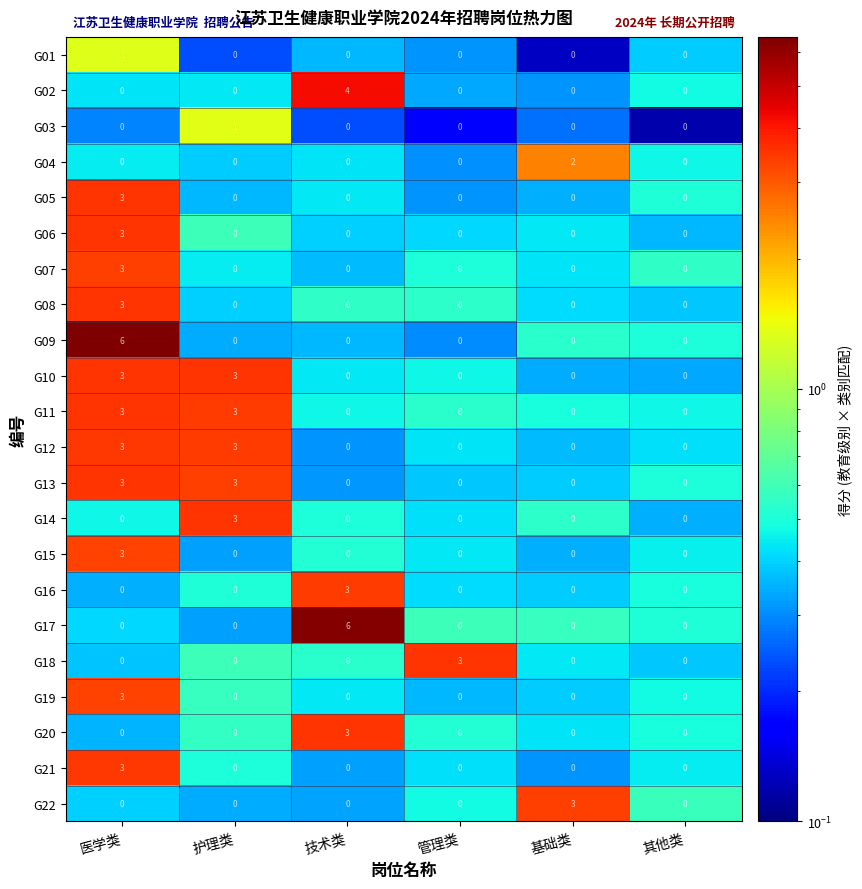

What is the sum of all G13 values?

6